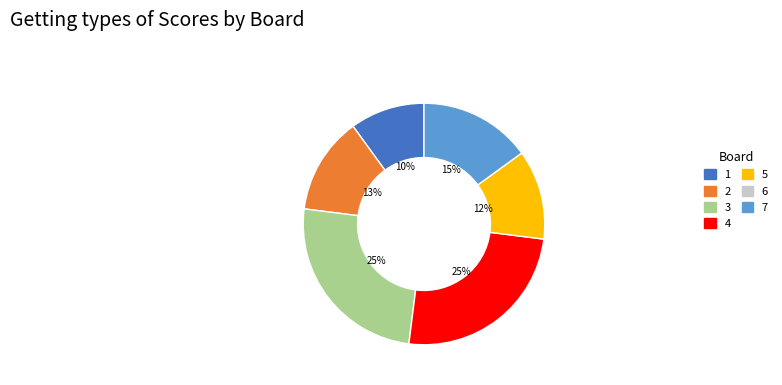

How many segments does this pie chart have?

6